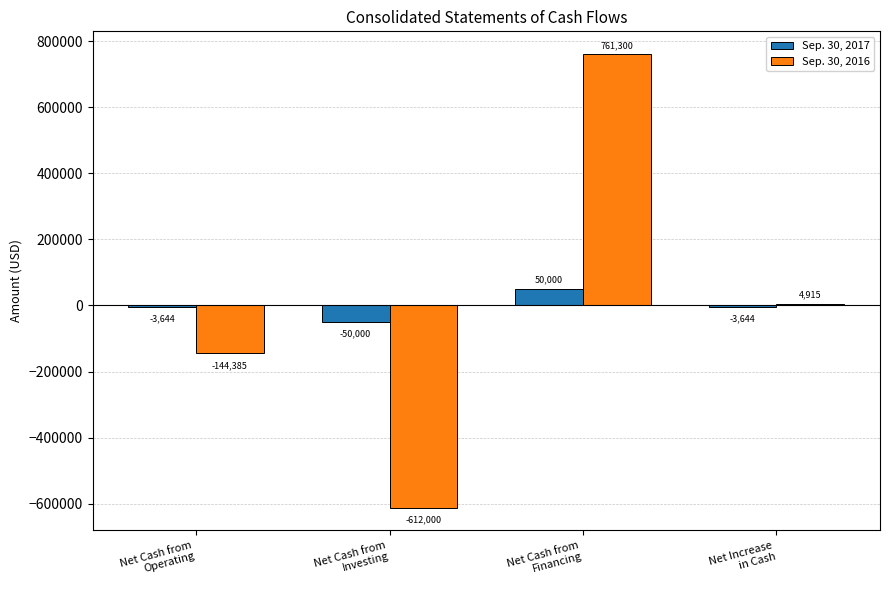

Does the chart contain stacked bars?

No